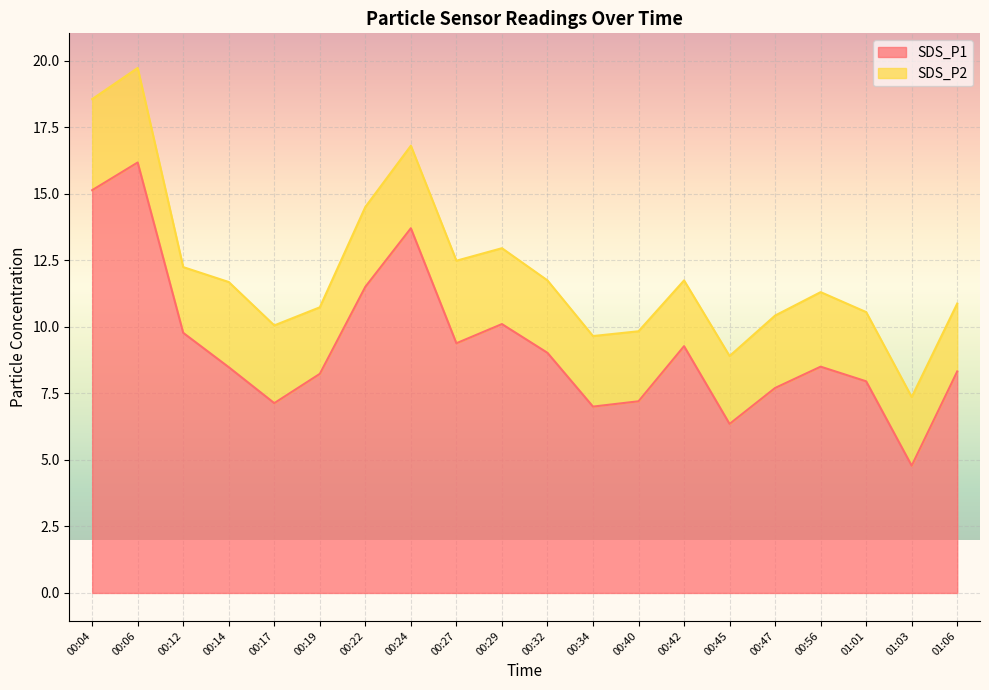

What is the sum of all values?

185.7